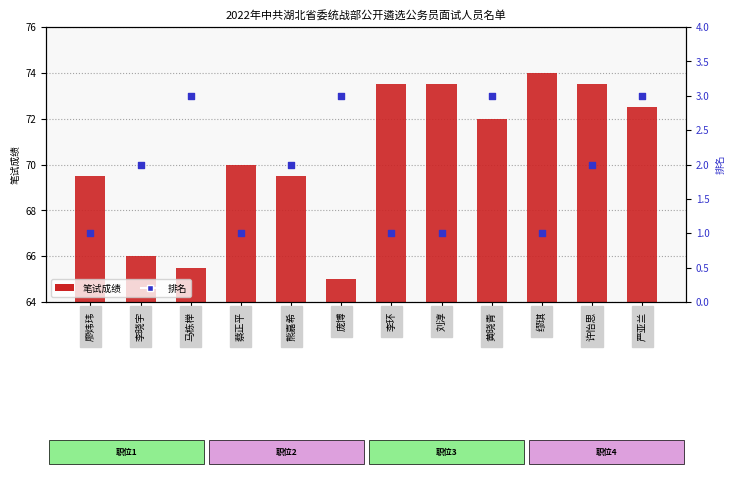

What are all the series names shown in the legend?

笔试成绩, 排名